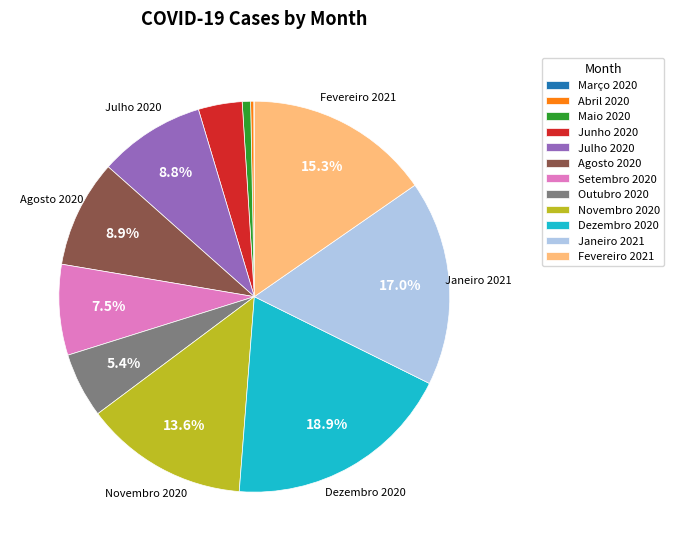

Is there a majority slice in this chart?

No